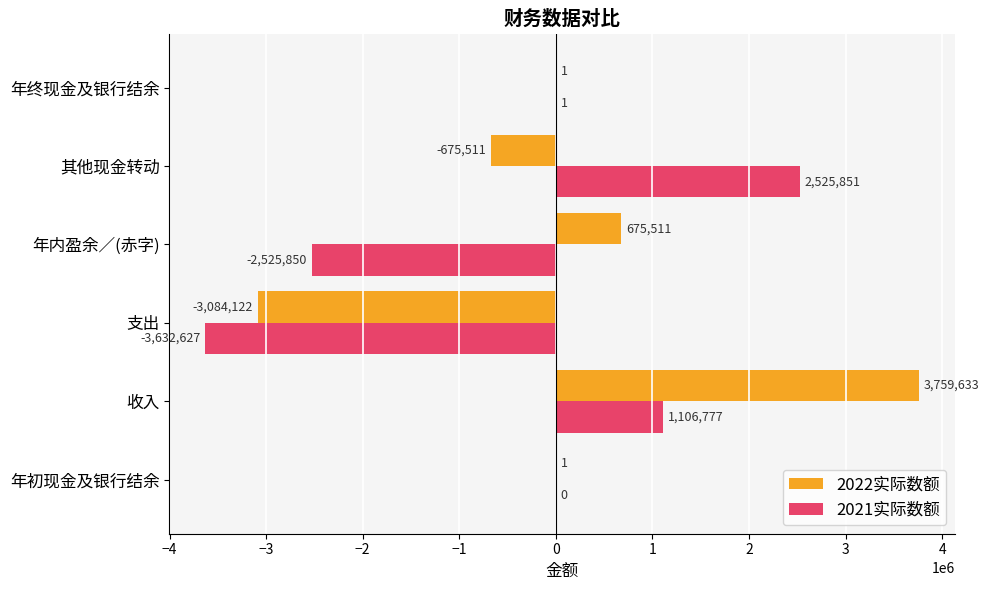

The value of 2021实际数额 at 年内盈余／(赤字) is -3727945. True or false?

False